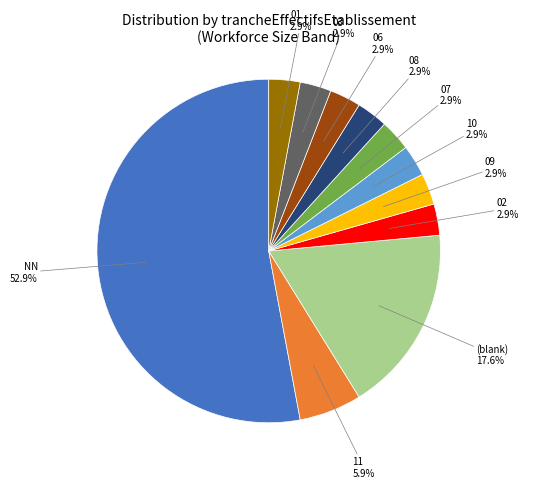

What is the majority slice?

NN